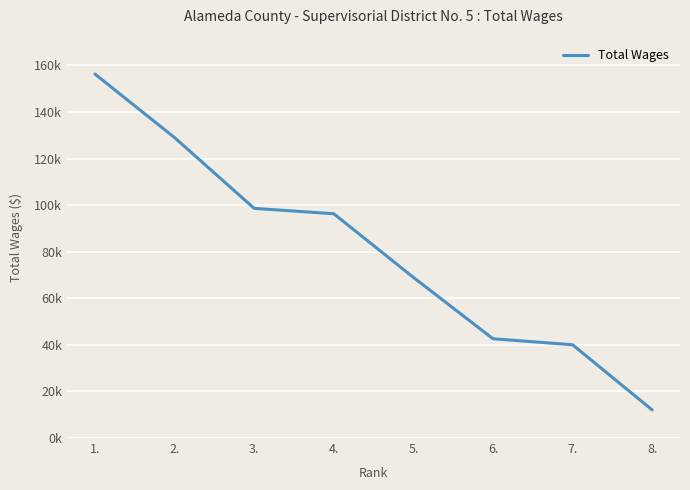

Reading left to right, list all the values displayed in this chart.

1.=156286	2.=129001	3.=98619	4.=96302	5.=68986	6.=42637	7.=40046	8.=12073